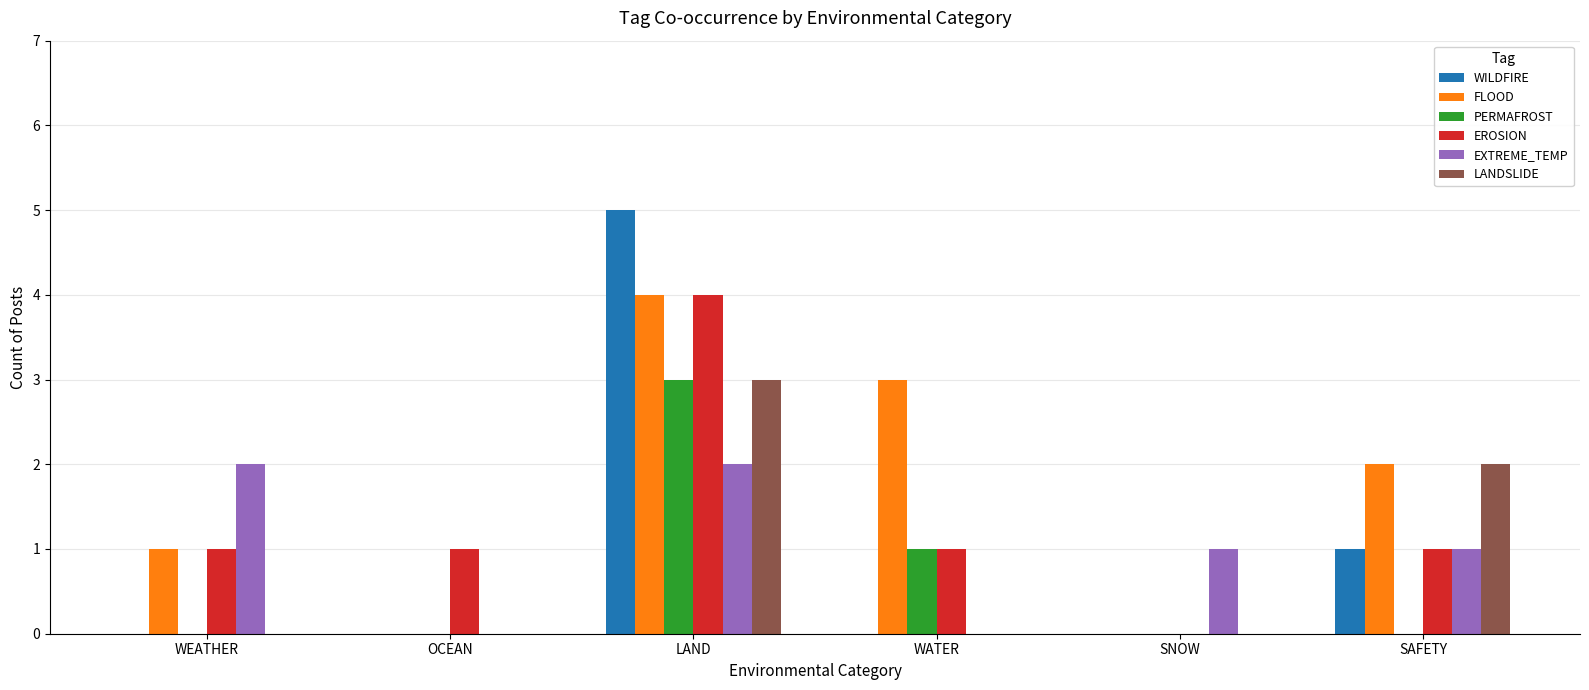

Which series changed the most between LAND and SAFETY?

WILDFIRE